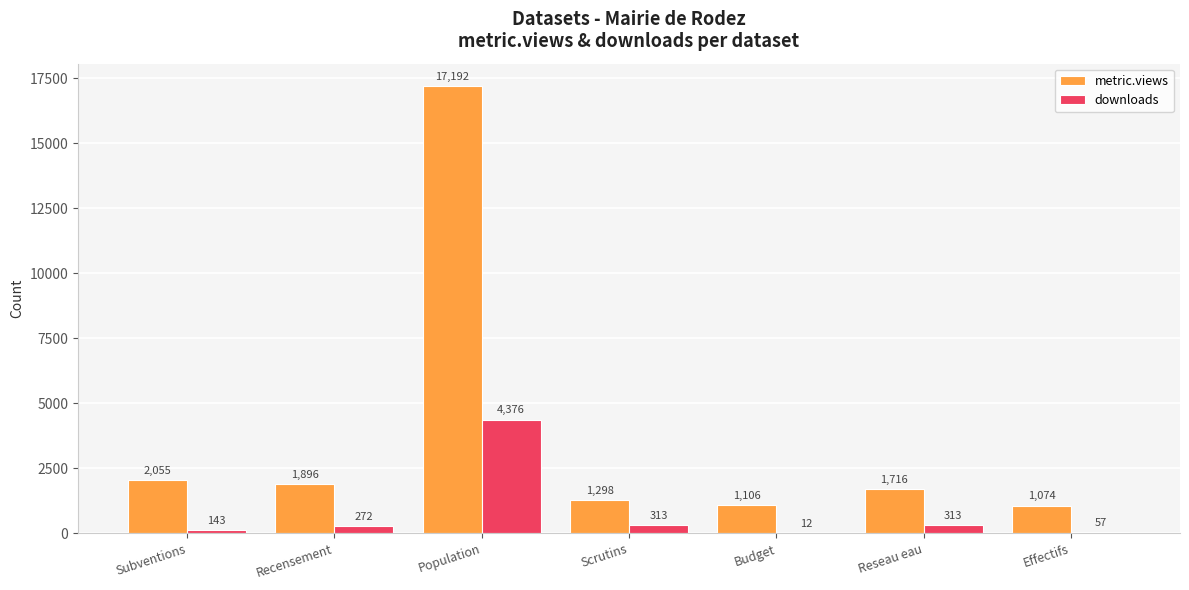

Which series has the largest total across all categories?

metric.views